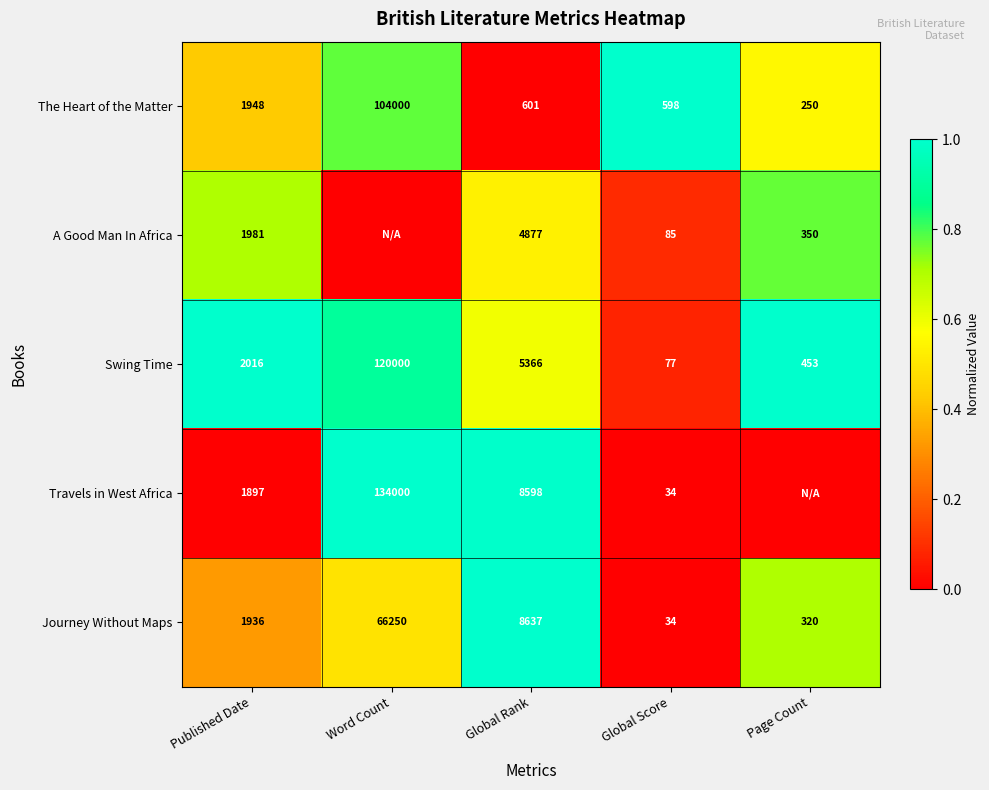

True or false: Travels in West Africa has a value of 1897 at Published Date.

True